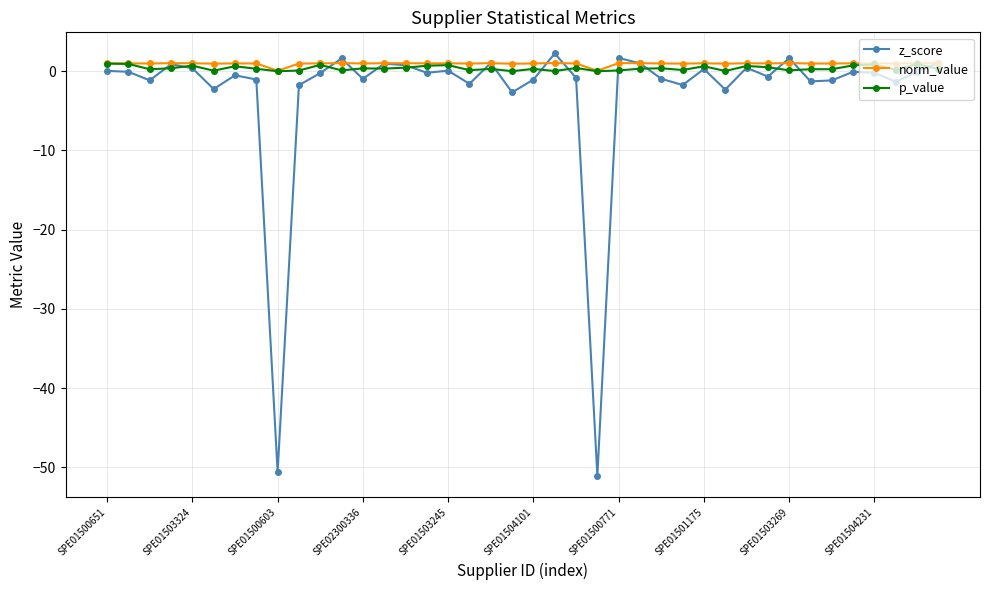

Which series has the largest total across all categories?

norm_value